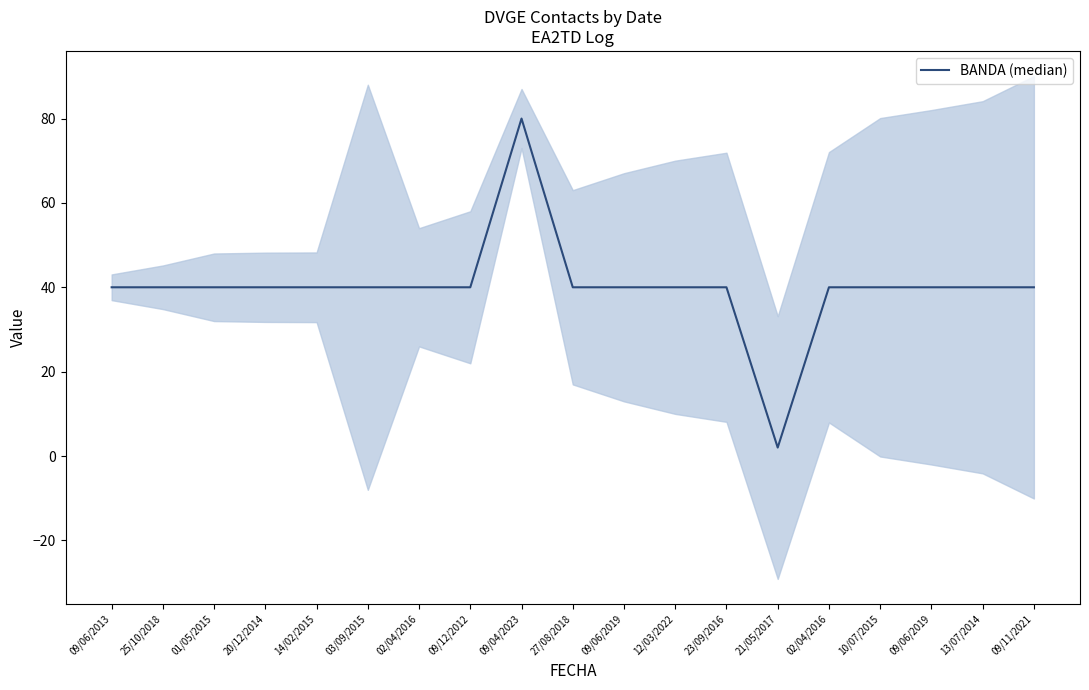

Is it true that the value at 23/09/2016 is 23?

False